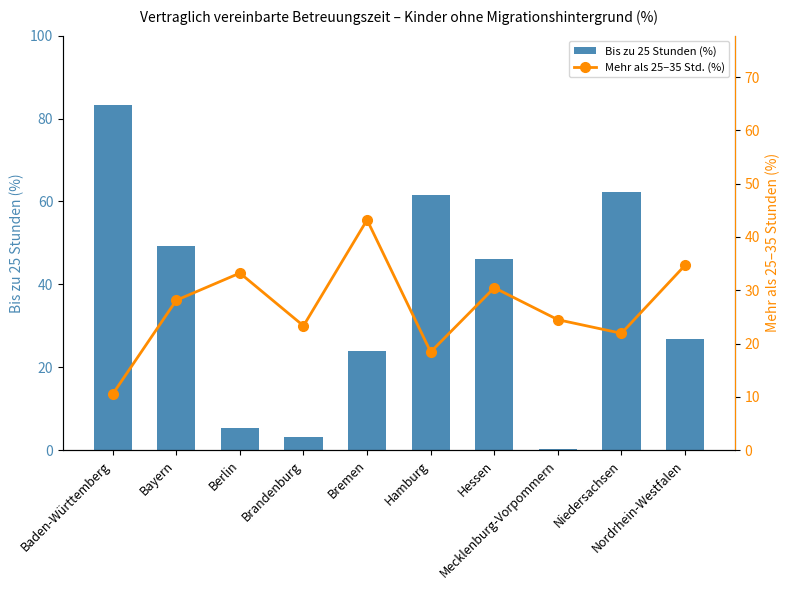

Rank the series by their average value, from highest to lowest.

Bis zu 25 Stunden (%), Mehr als 25–35 Std. (%)